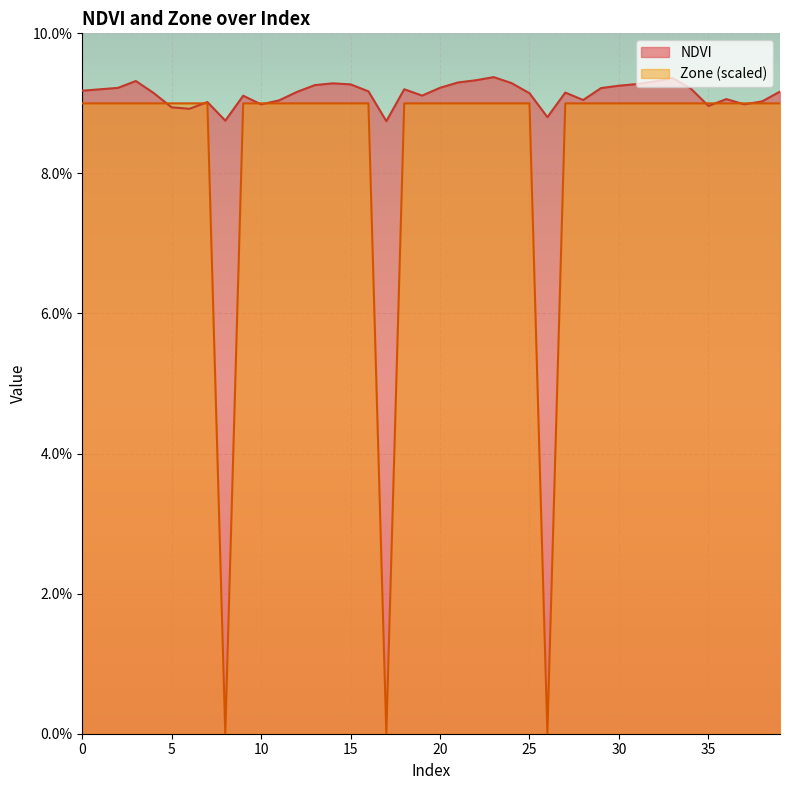

Reading right to left, extract all data points from this chart.

NDVI: 0.1	0.1	0.1	0.1	0.1	0.1	0.1	0.1	0.1	0.1	0.1	0.1	0.1	0.1	0.1	0.1	0.1	0.1	0.1	0.1	0.1	0.1	0.1	0.1	0.1	0.1	0.1	0.1	0.1	0.1	0.1	0.1	0.1	0.1	0.1	0.1	0.1	0.1	0.1	0.1
Zone: 0.1	0.1	0.1	0.1	0.1	0.1	0.1	0.1	0.1	0.1	0.1	0.1	0.1	0.0	0.1	0.1	0.1	0.1	0.1	0.1	0.1	0.1	0.0	0.1	0.1	0.1	0.1	0.1	0.1	0.1	0.1	0.0	0.1	0.1	0.1	0.1	0.1	0.1	0.1	0.1